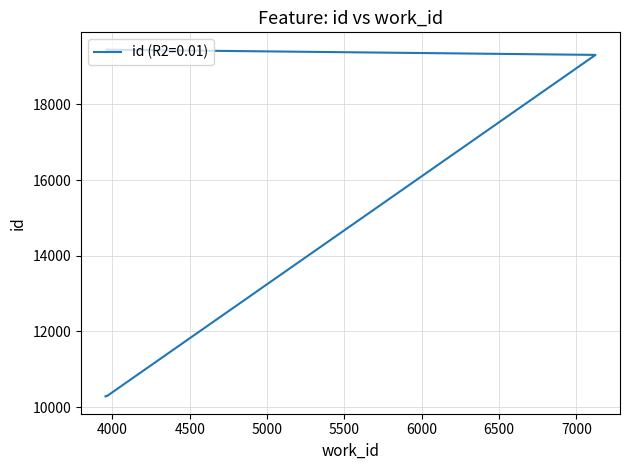

What is the maximum value shown in the chart?

19444